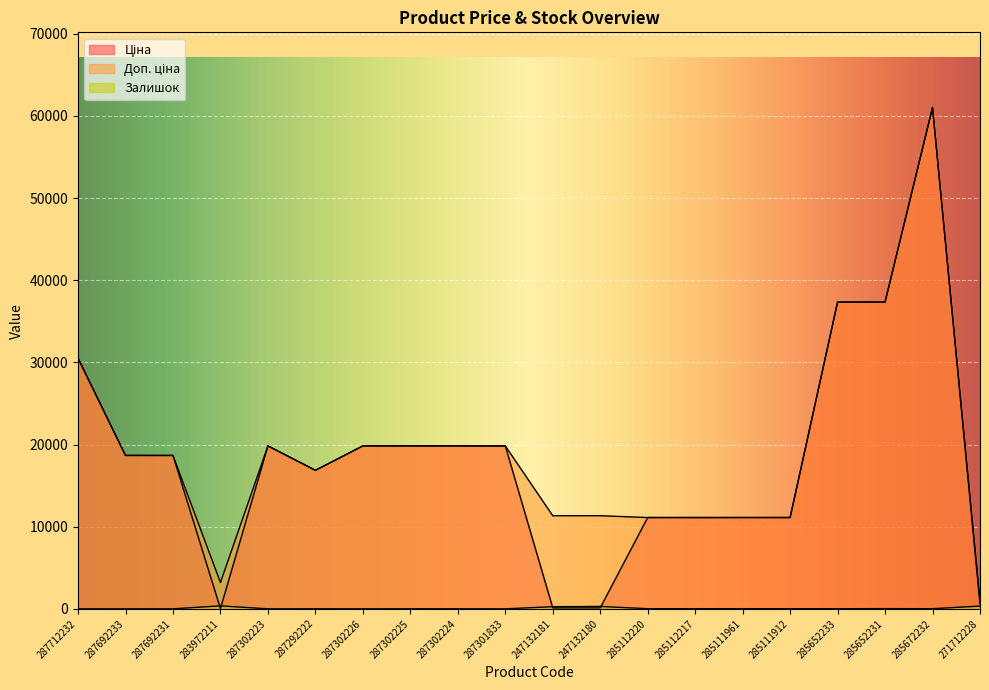

At 287302223, list the series in order from largest to smallest.

Ціна, Доп. ціна, Залишок